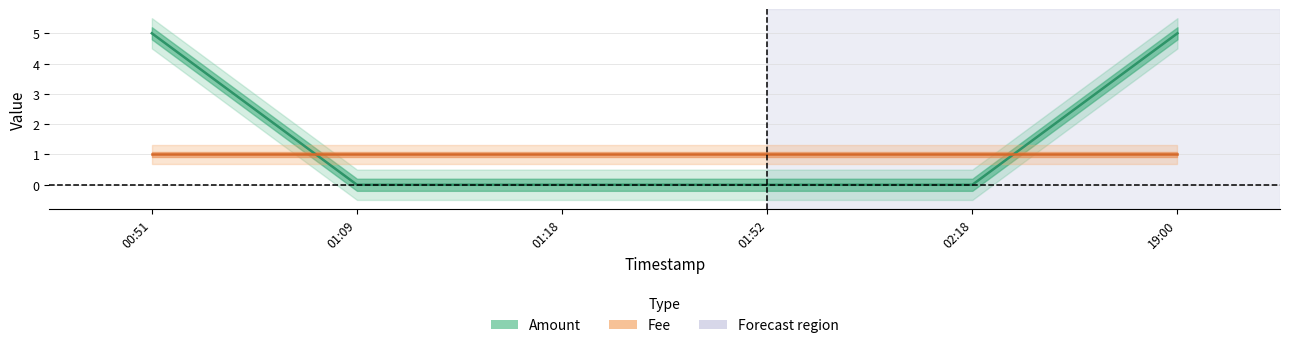

Does the chart display data point markers on the line(s)?

No